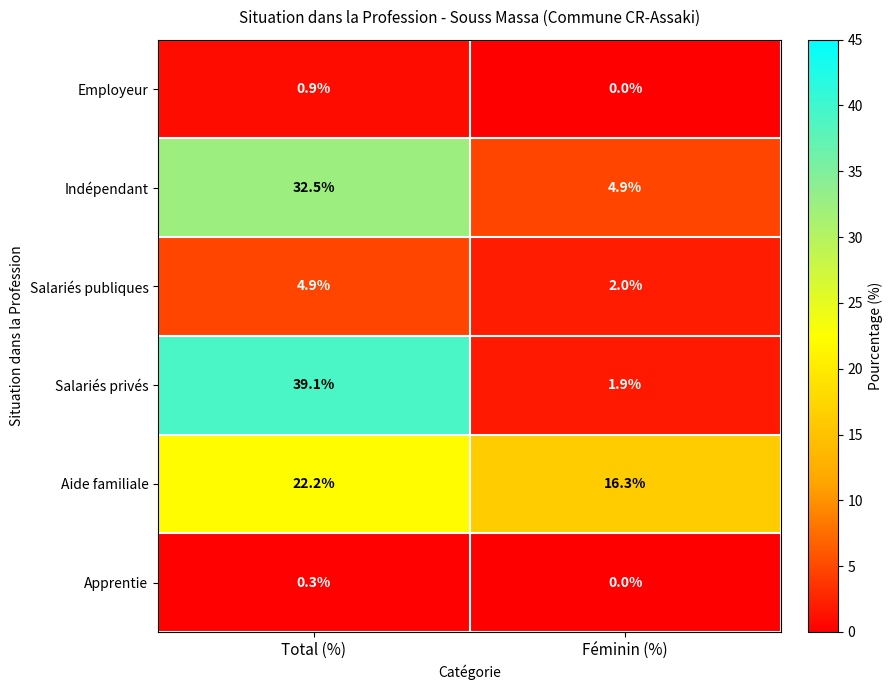

How many values in the Aide familiale series are below 22?

1